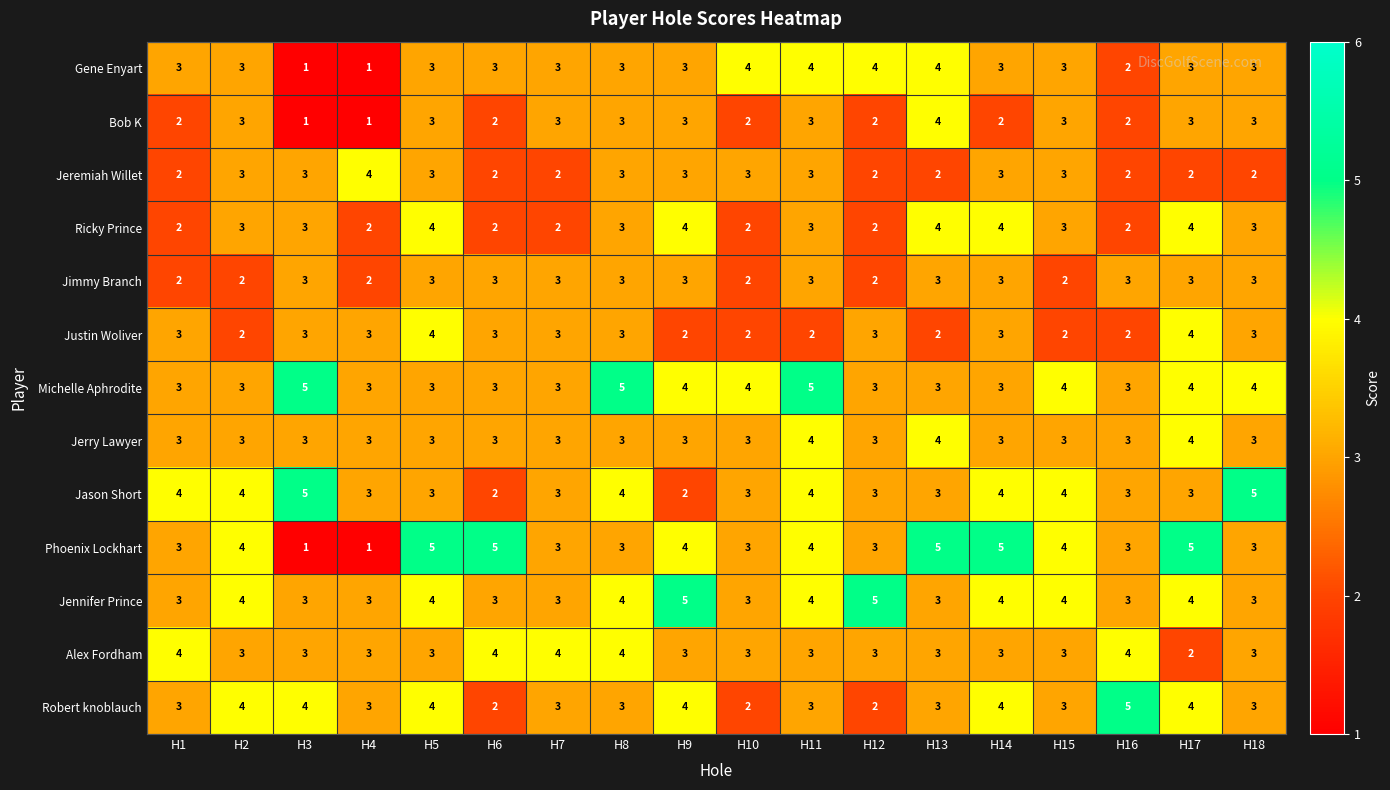

Count the Alex Fordham values in the range 3 to 4.

17